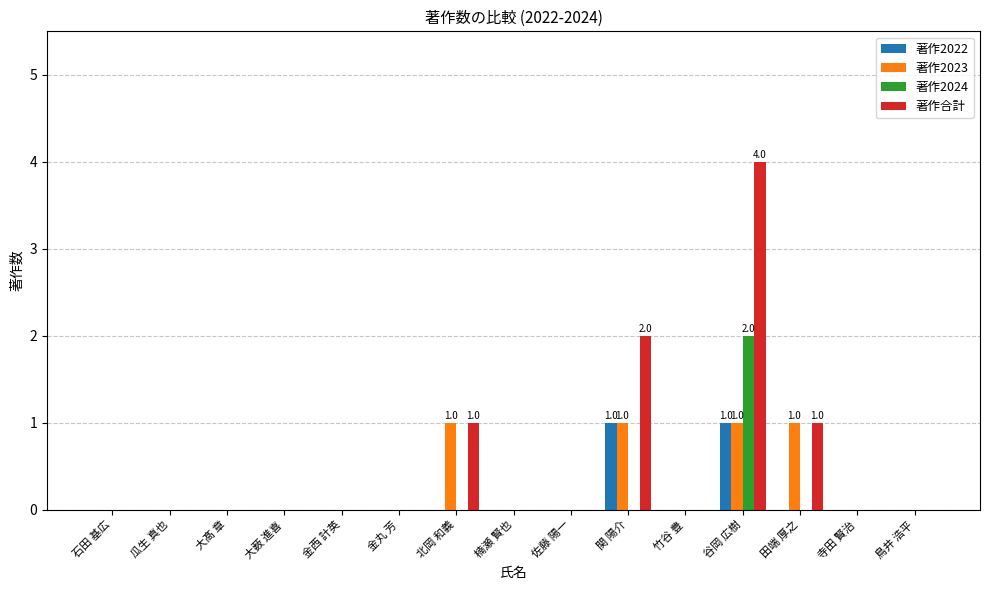

How many groups of bars are there?

15